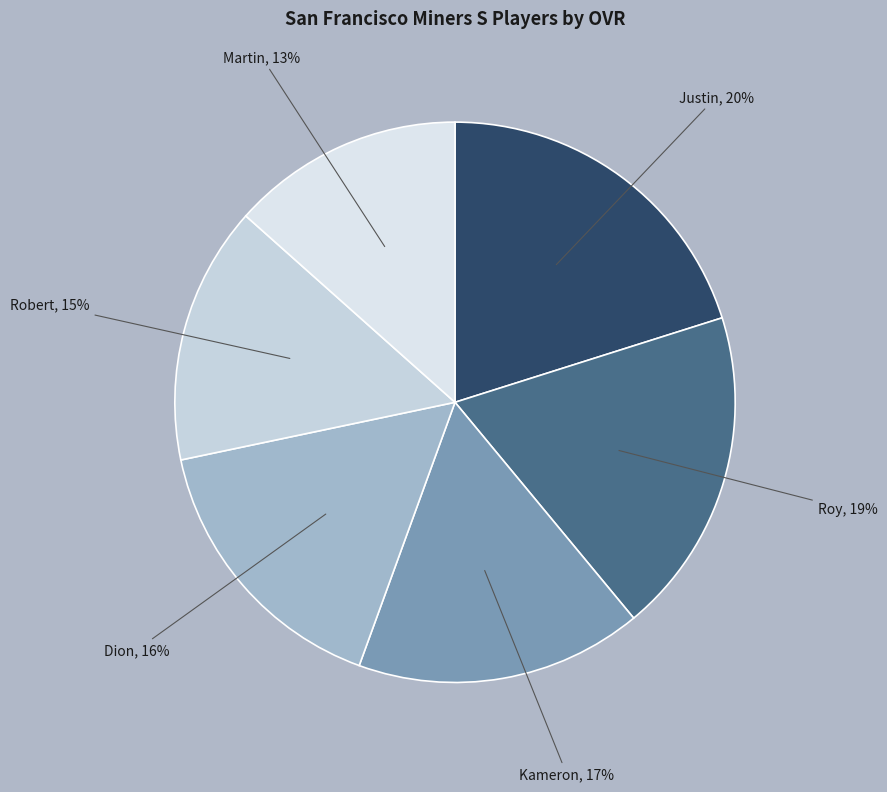

To the nearest percent, what is the combined percentage of Justin and Kameron?

37%